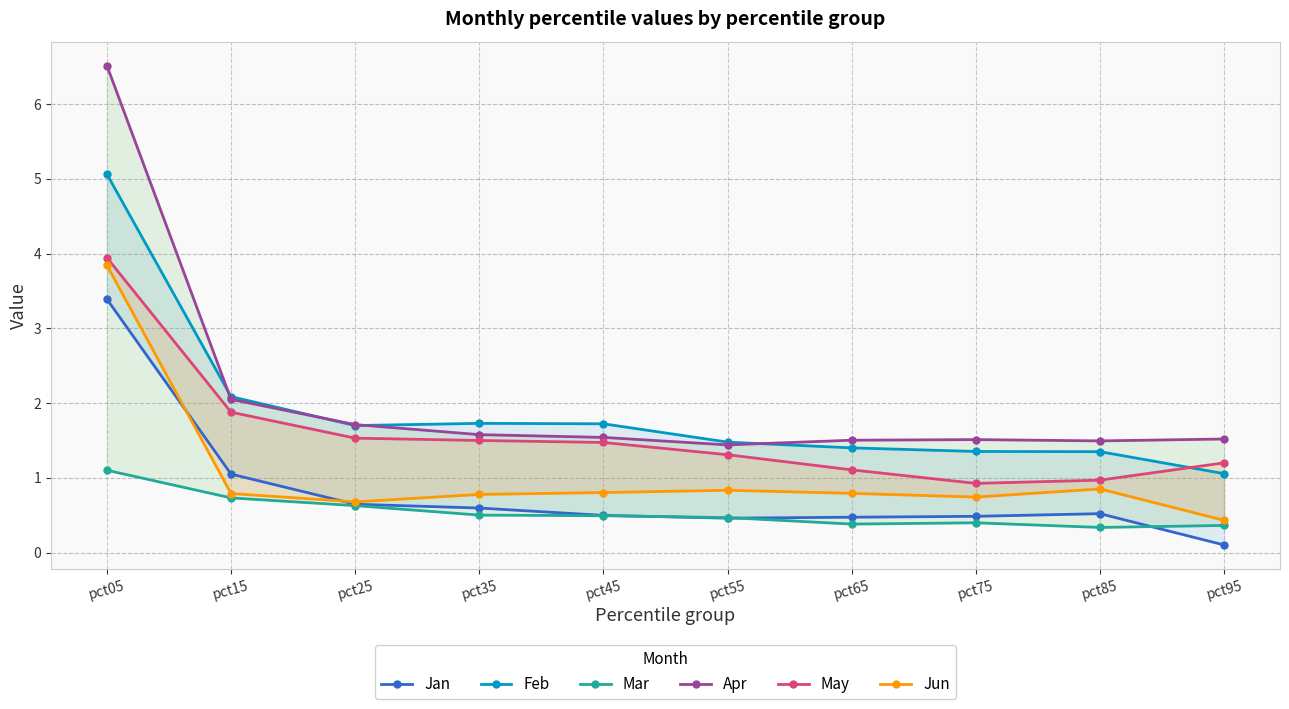

At which label does Jun reach its peak?

pct05